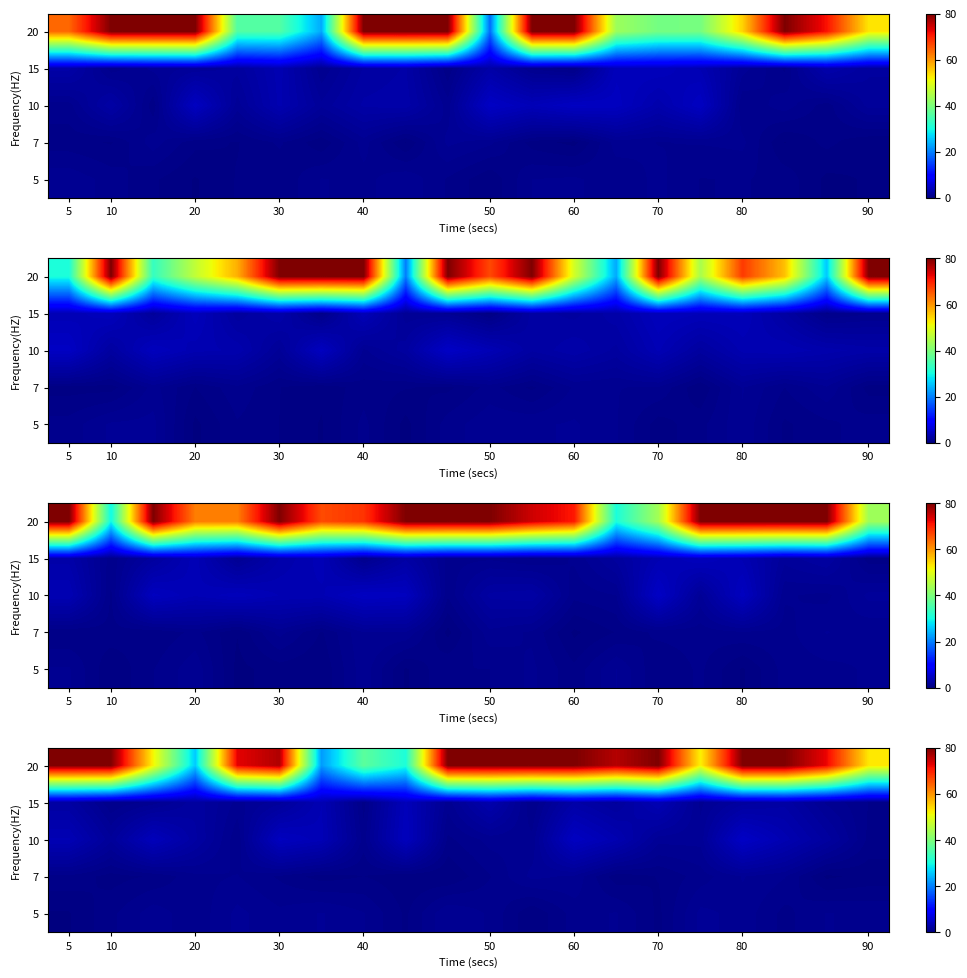

Is the value of 20 at 90 greater than the value of 10 at 10?

Yes